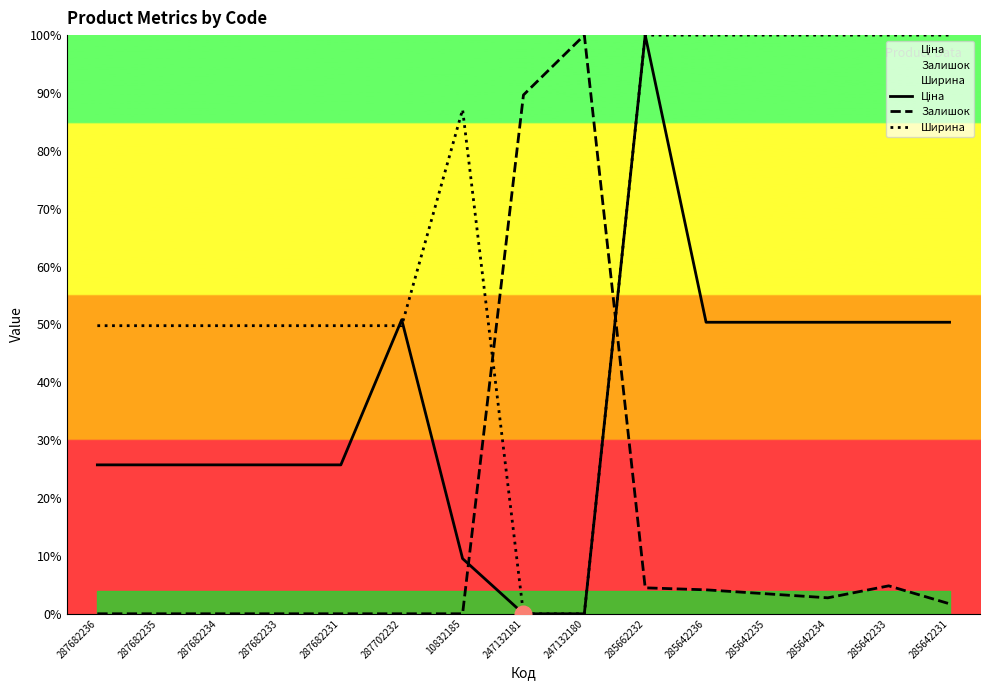

Is it true that Ціна equals 9.5 at 10832185?

True